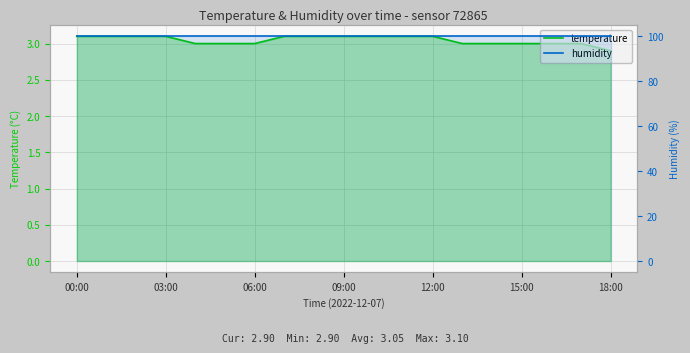

Reading left to right, list all the values displayed in this chart.

temperature: 3.1	3.1	3.1	3.1	3.0	3.0	3.0	3.1	3.1	3.1	3.1	3.1	3.1	3.0	3.0	3.0	3.0	3.0	2.9
humidity: 99.9	99.9	99.9	99.9	99.9	99.9	99.9	99.9	99.9	99.9	99.9	99.9	99.9	99.9	99.9	99.9	99.9	99.9	99.9